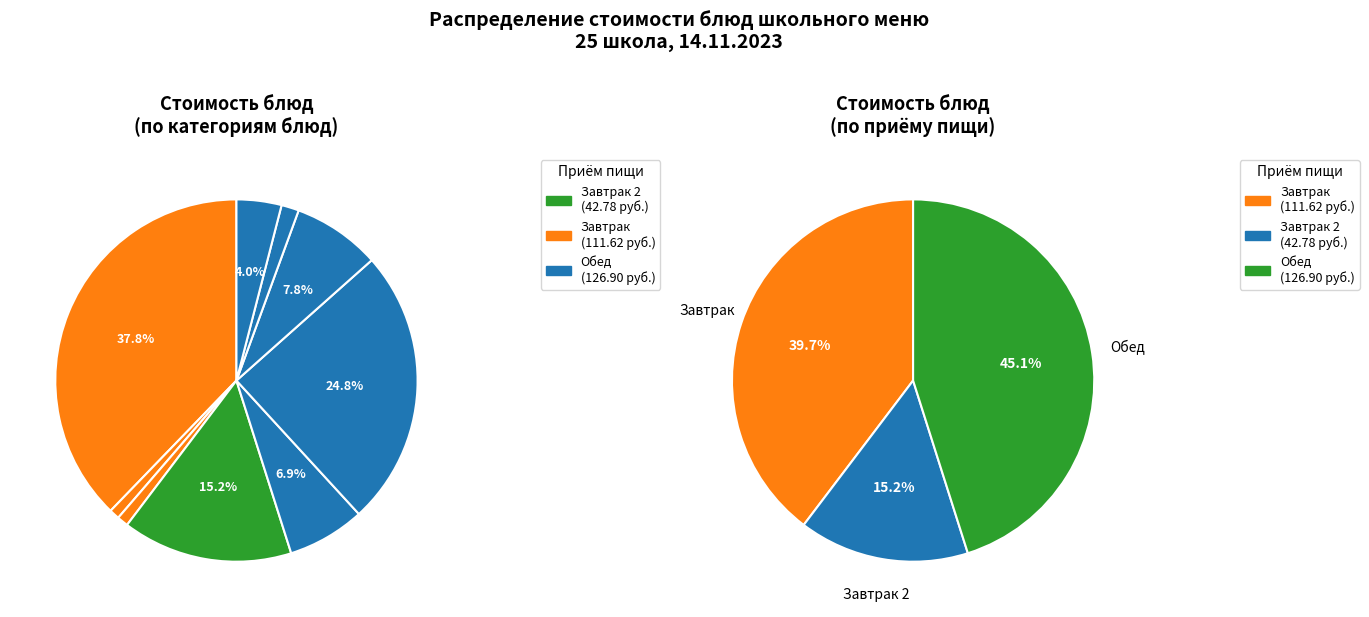

What percentage is the Запеканка из творога с молоком сгущеным slice, to the nearest percent?

38%